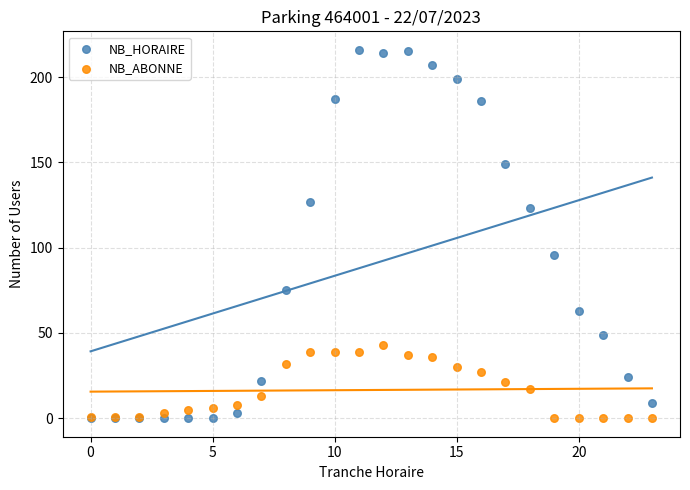

What are all the series names shown in the legend?

NB_HORAIRE, NB_ABONNE